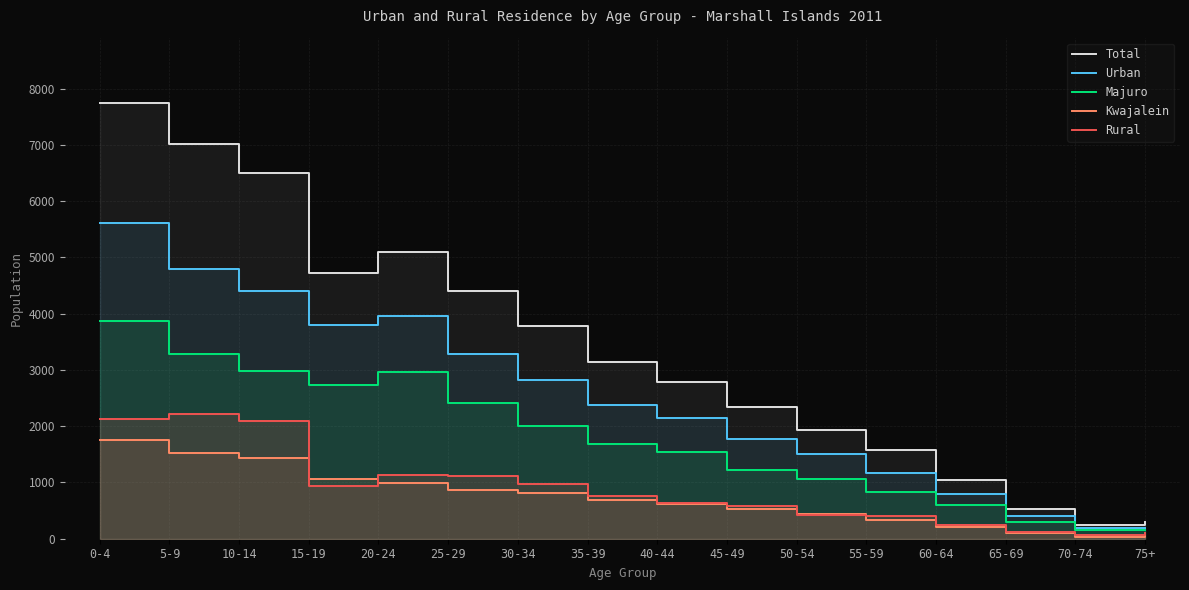

Rank the series at 35-39 from lowest to highest value.

Kwajalein, Rural, Majuro, Urban, Total